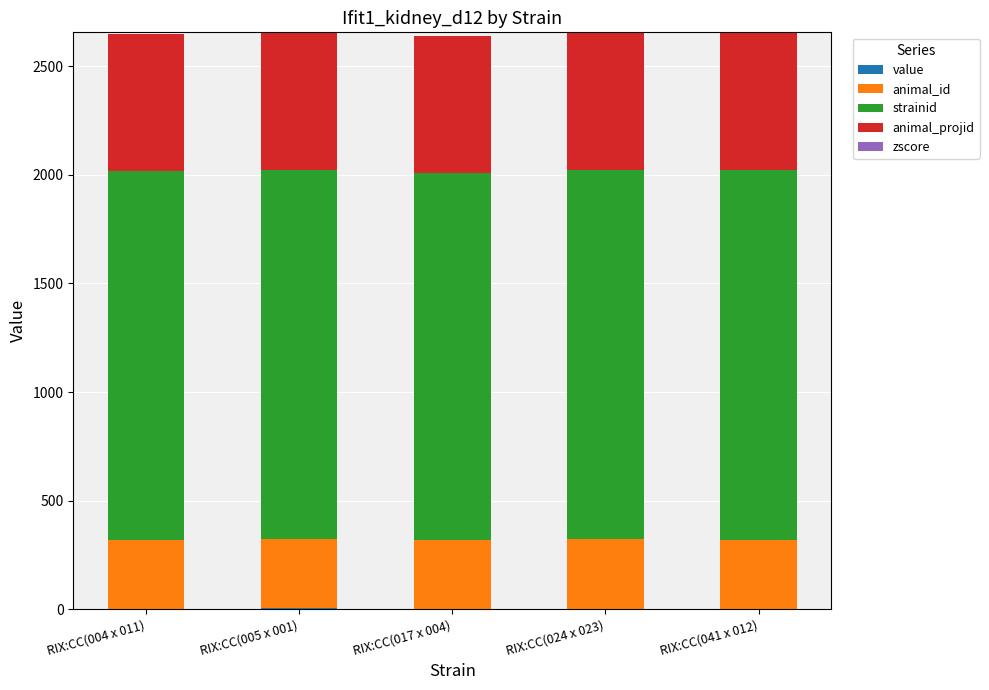

Between RIX:CC(005 x 001) and RIX:CC(024 x 023), which series saw the biggest shift?

value